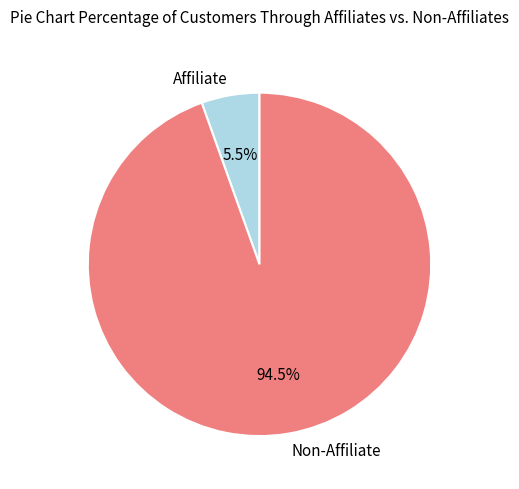

Rank the categories by value from lowest to highest.

Affiliate, Non-Affiliate